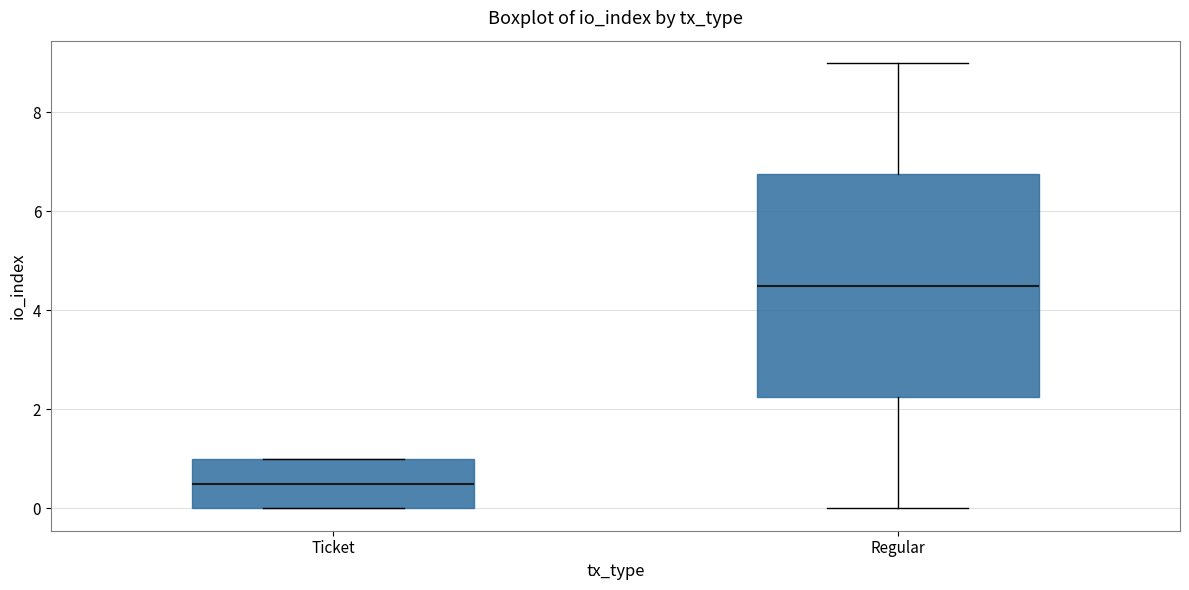

Which box's median line is the highest?

Regular